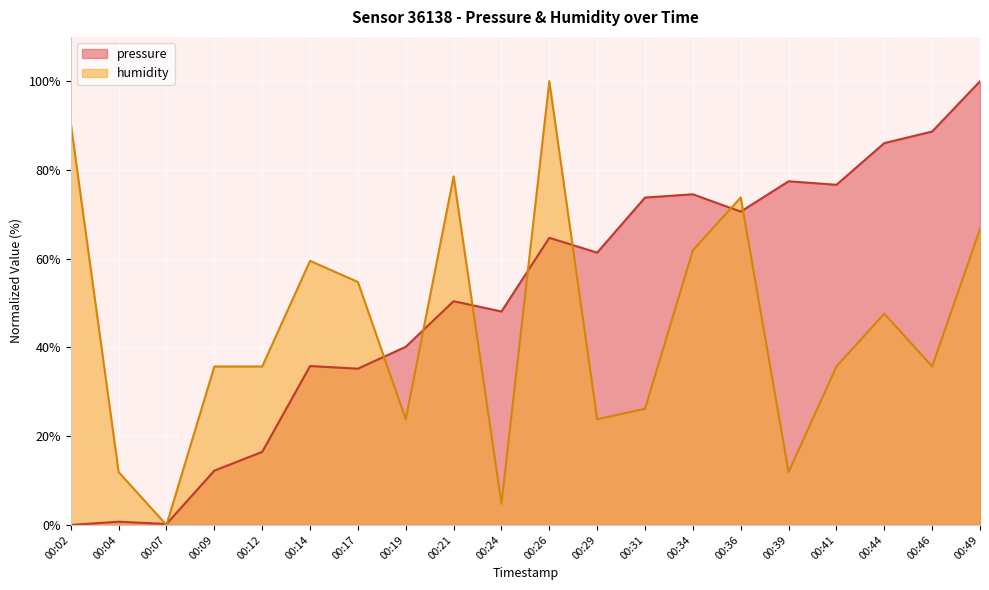

Count the number of categories in the chart.

20